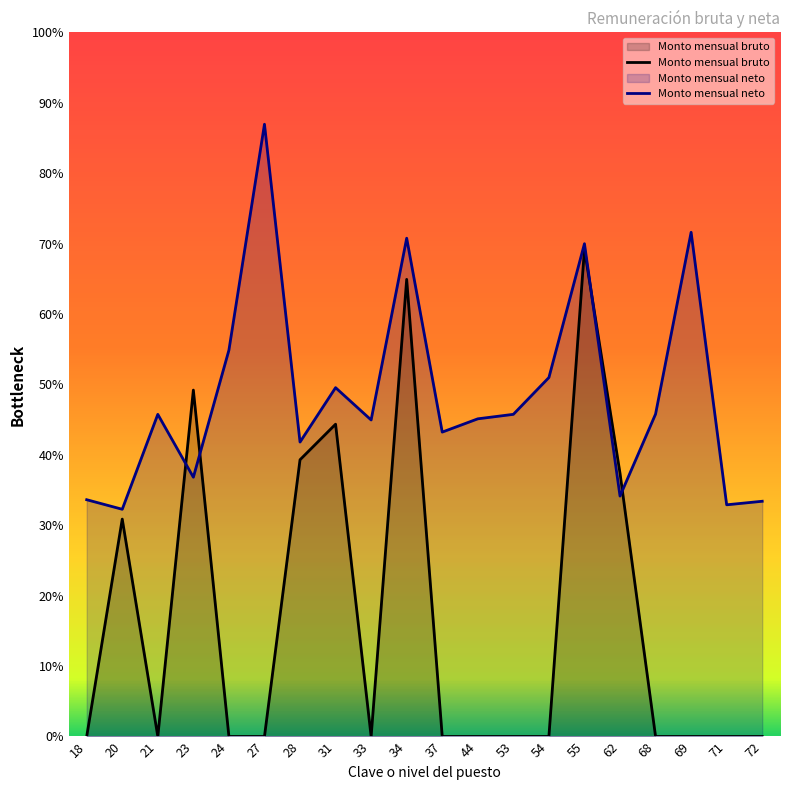

Which series ends up on top after the final intersection of Monto mensual neto and Monto mensual bruto?

Monto mensual neto